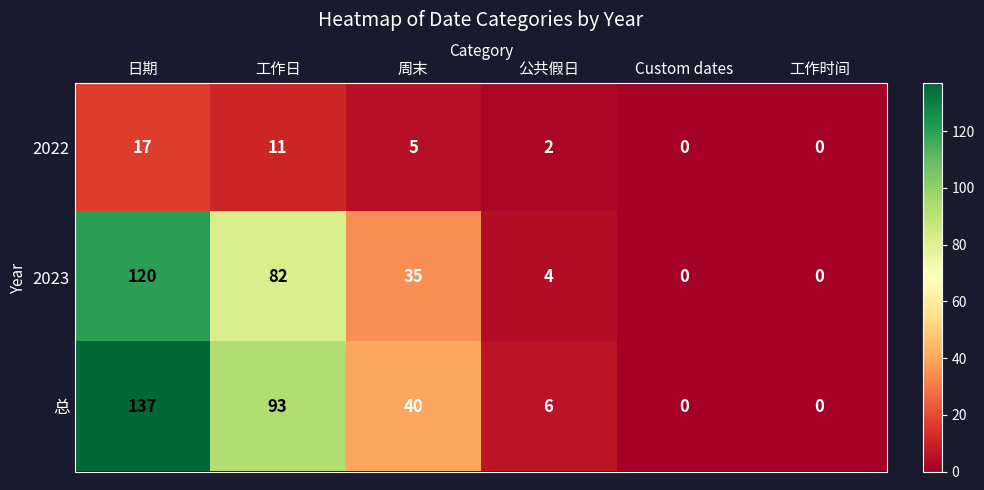

Reading left to right, list all the values displayed in this chart.

2022: 日期=17	工作日=11	周末=5	公共假日=2	Custom dates=0	工作时间=0
2023: 日期=120	工作日=82	周末=35	公共假日=4	Custom dates=0	工作时间=0
总: 日期=137	工作日=93	周末=40	公共假日=6	Custom dates=0	工作时间=0